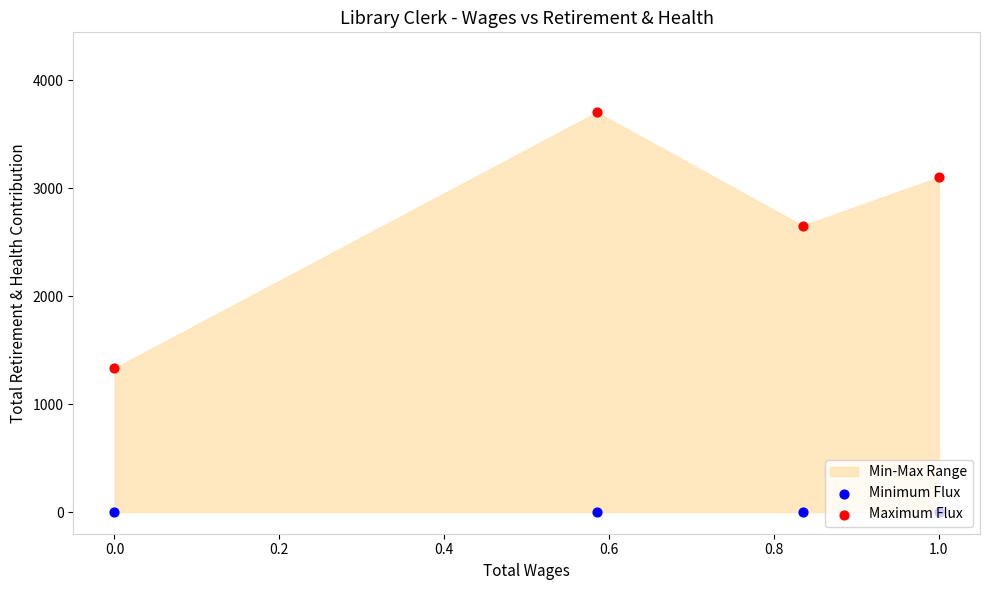

Which series contains the highest Y value?

Maximum Flux